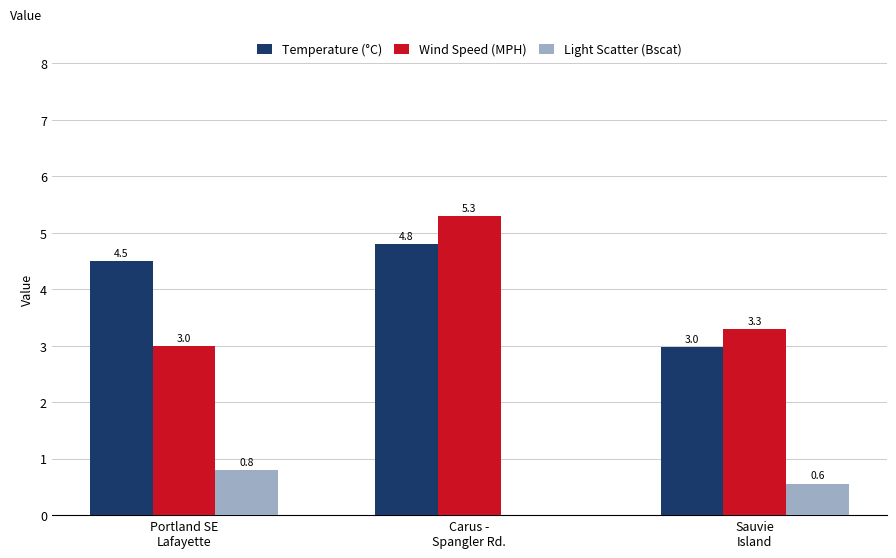

What is the highest value of the Temperature (°C) series?

4.8